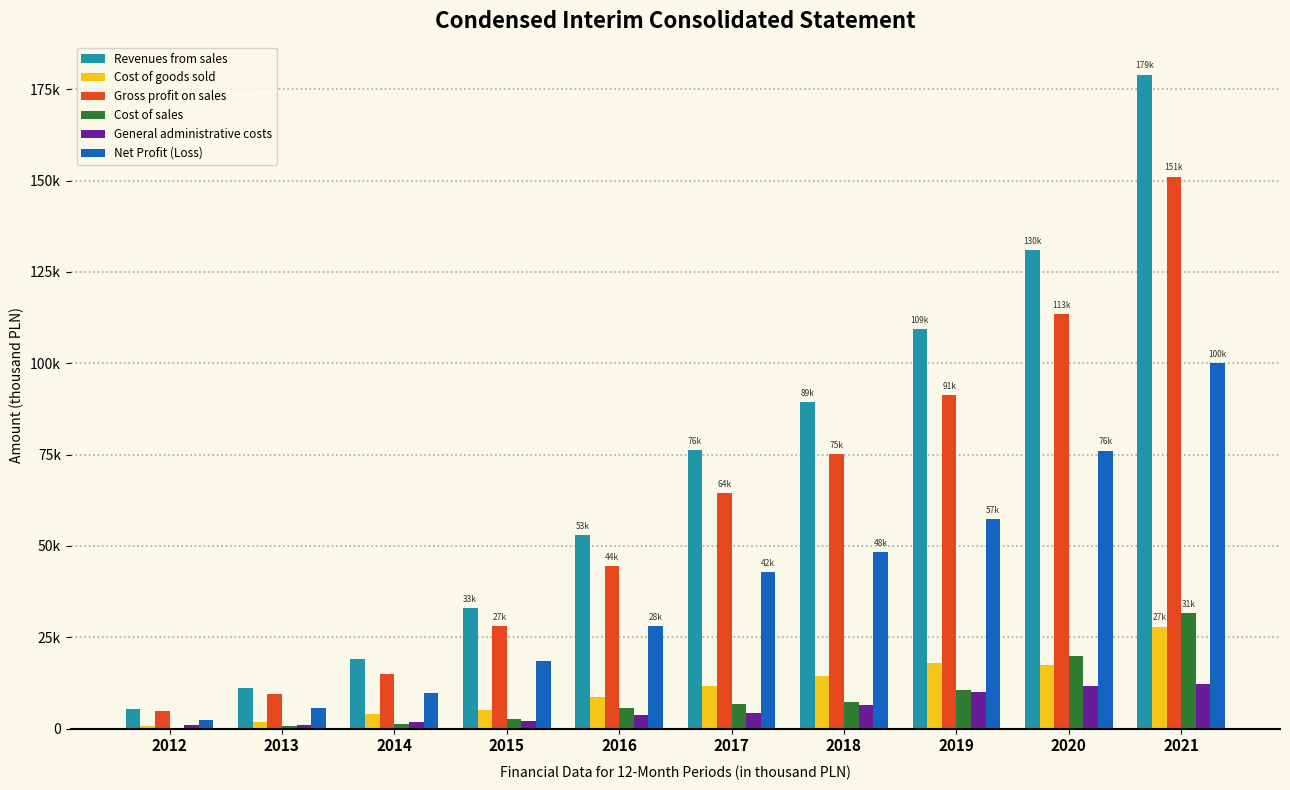

Which category has the lowest value in the Cost of goods sold series?

2012